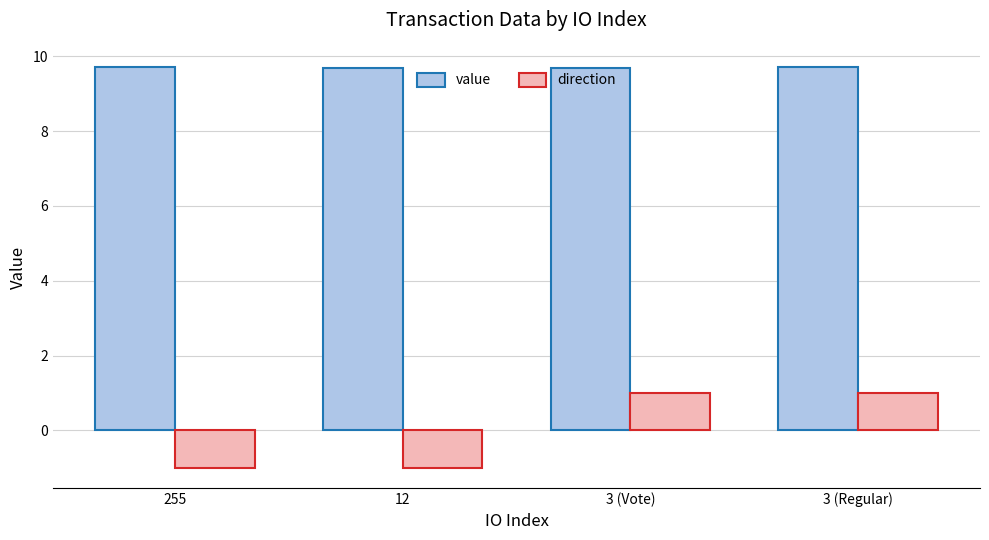

What is the highest value of the value series?

9.7